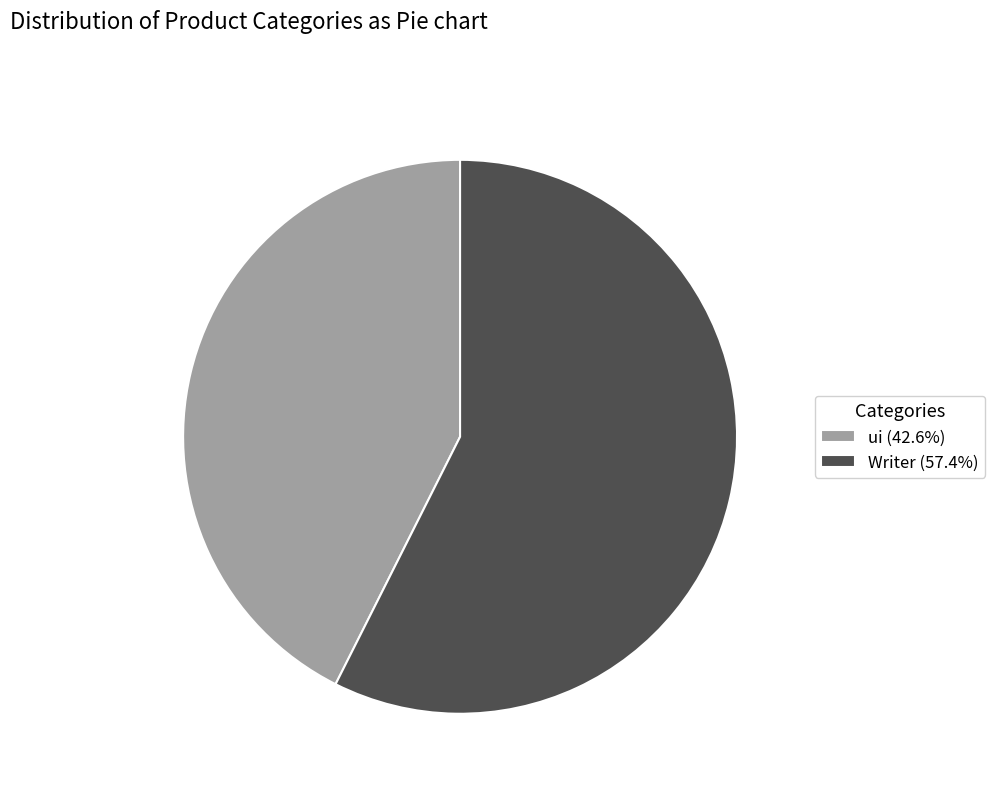

Is the sum of Writer and ui greater than half?

Yes